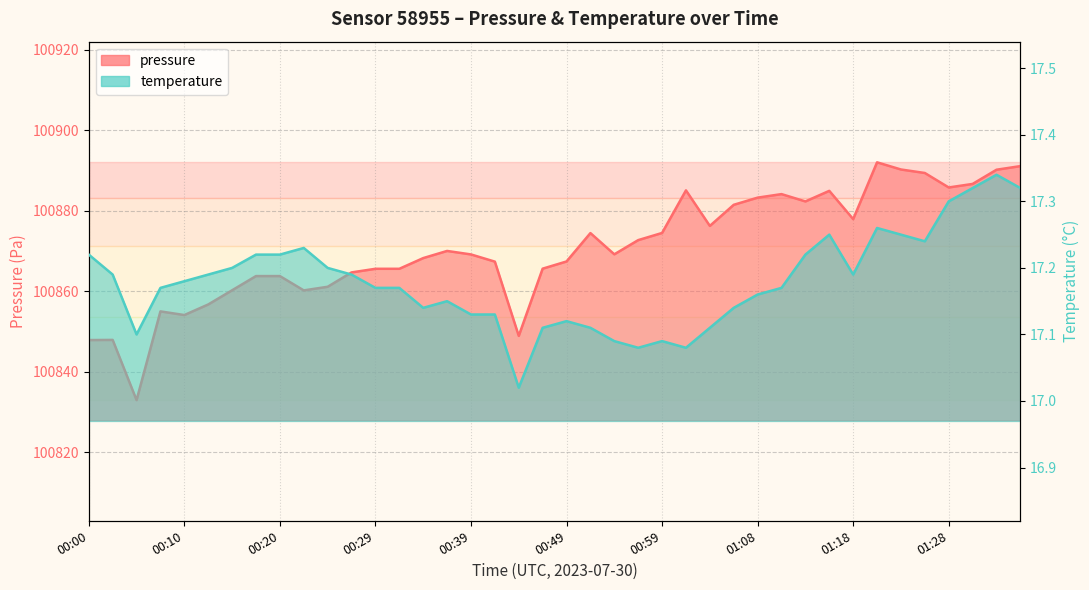

The value of temperature at 00:05 is 17.1. True or false?

True